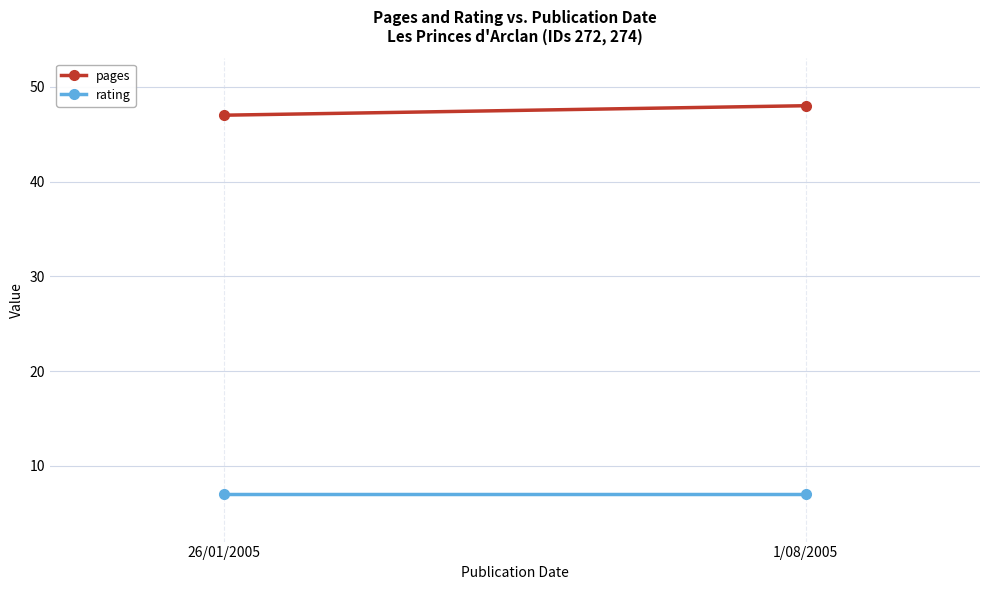

What is the spread (max minus min) of values at 1/08/2005?

41